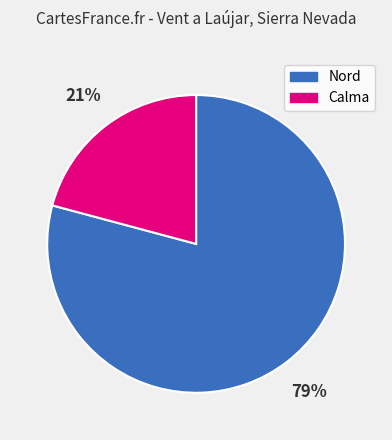

What percentage is the Nord slice, to the nearest percent?

79%